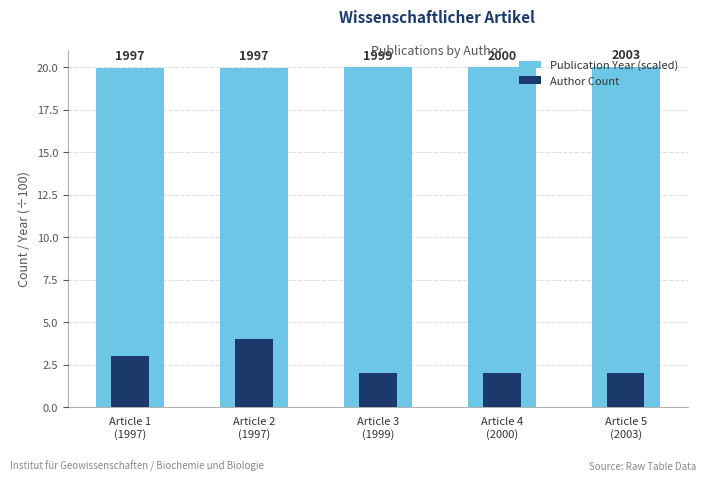

At how many categories does at least one series exceed 10?

5